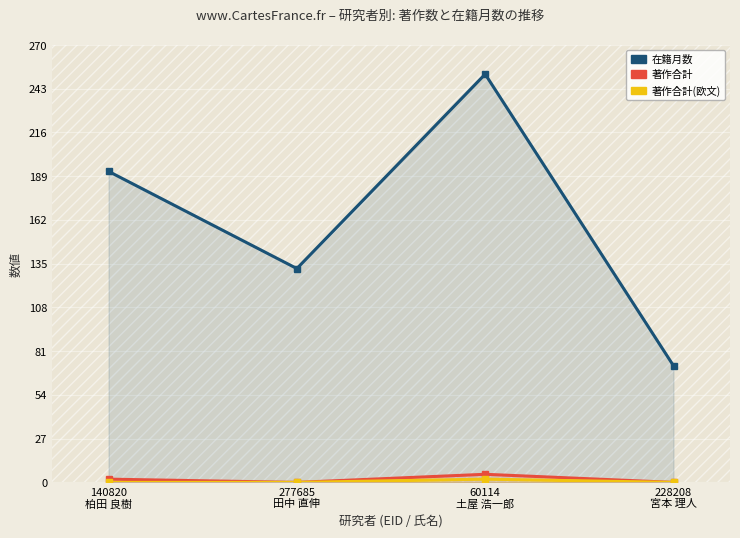

In 著作合計, how many points are higher than both neighbors (excluding endpoints)?

1